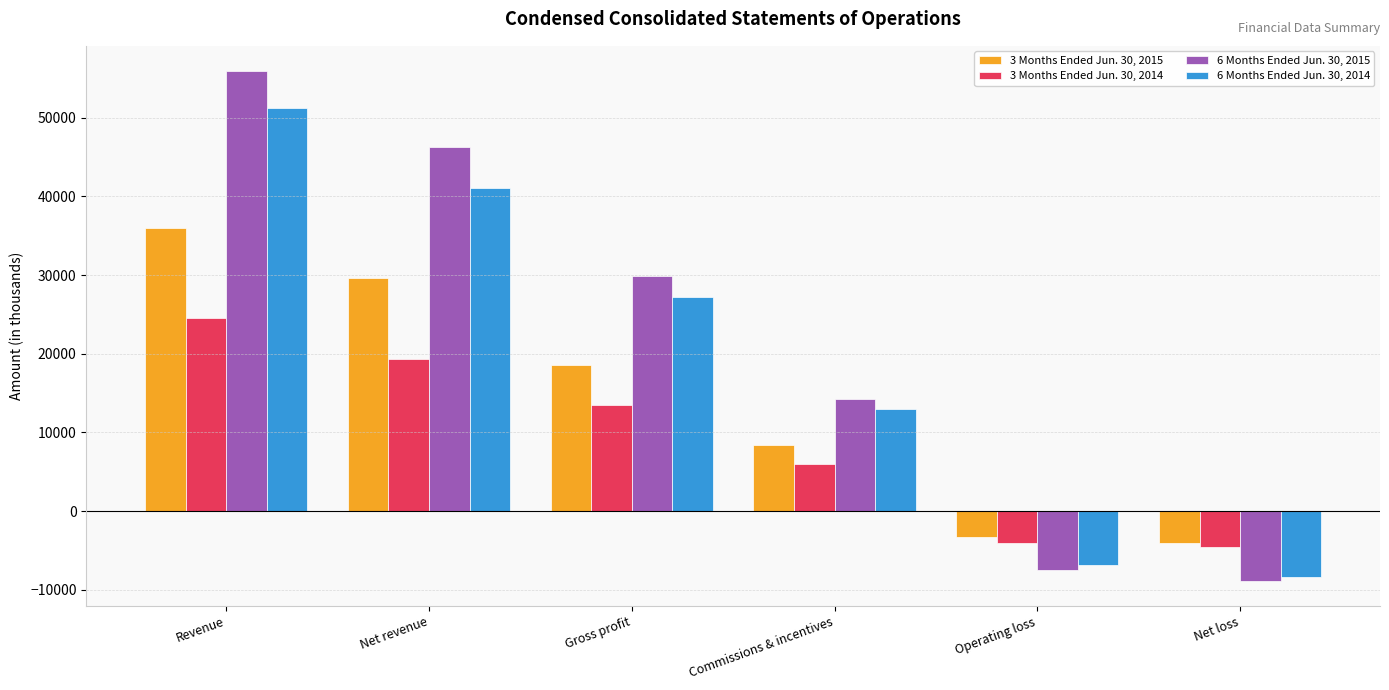

Reading right to left, transcribe all the data shown in this chart.

3 Months Ended Jun. 30, 2015: Net loss=-4038	Operating loss=-3278	Commissions & incentives=8447	Gross profit=18544	Net revenue=29654	Revenue=36028
3 Months Ended Jun. 30, 2014: Net loss=-4591	Operating loss=-4107	Commissions & incentives=6005	Gross profit=13503	Net revenue=19366	Revenue=24586
6 Months Ended Jun. 30, 2015: Net loss=-8831	Operating loss=-7473	Commissions & incentives=14268	Gross profit=29940	Net revenue=46280	Revenue=55906
6 Months Ended Jun. 30, 2014: Net loss=-8367	Operating loss=-6844	Commissions & incentives=12978	Gross profit=27182	Net revenue=41061	Revenue=51257